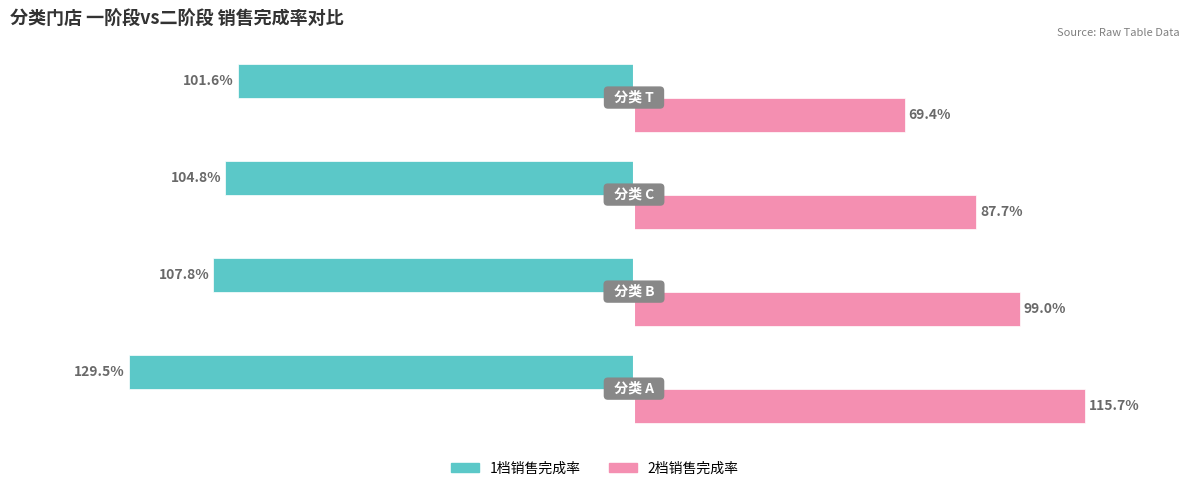

What are all the series names shown in the legend?

1档销售完成率, 2档销售完成率